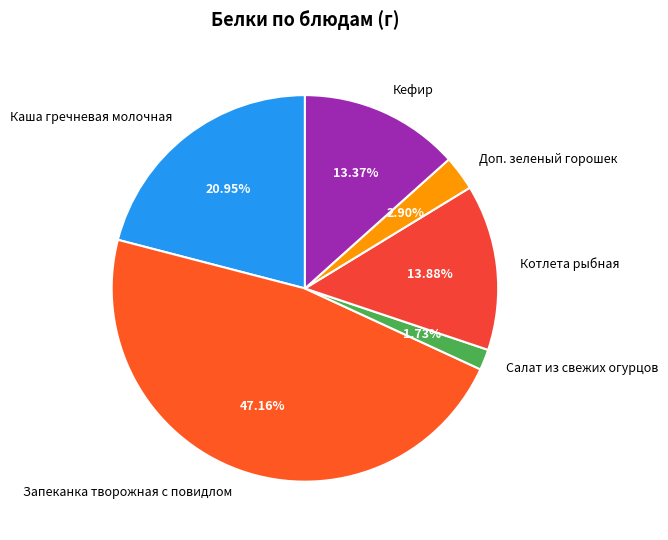

To the nearest percent, what is the combined percentage of Доп. зеленый горошек and Котлета рыбная?

17%